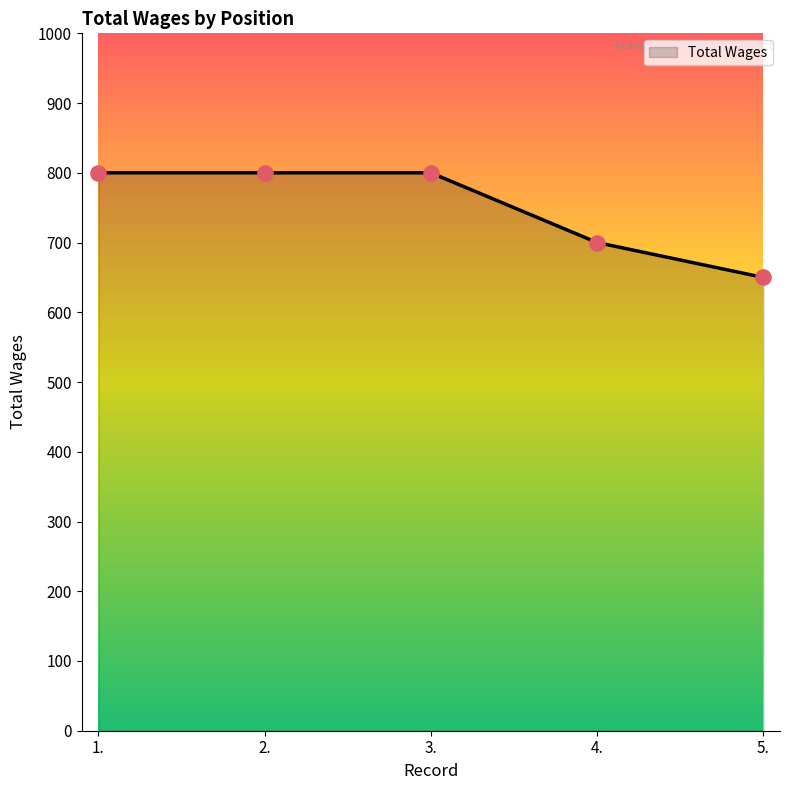

What is the ratio of the value at 4. to the value at 1.?

0.9